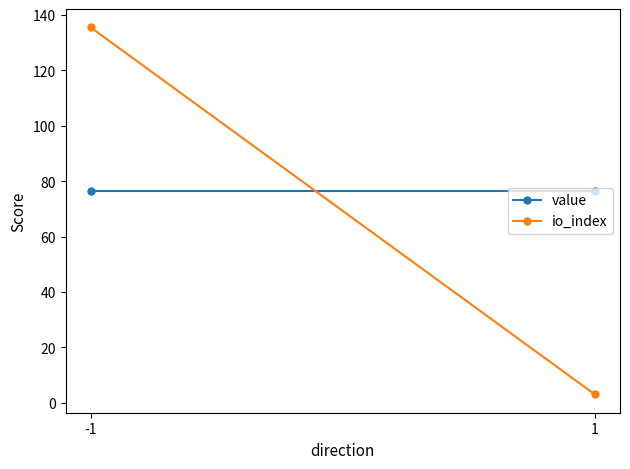

What is the difference between the maximum and minimum values in the io_index series?

132.5